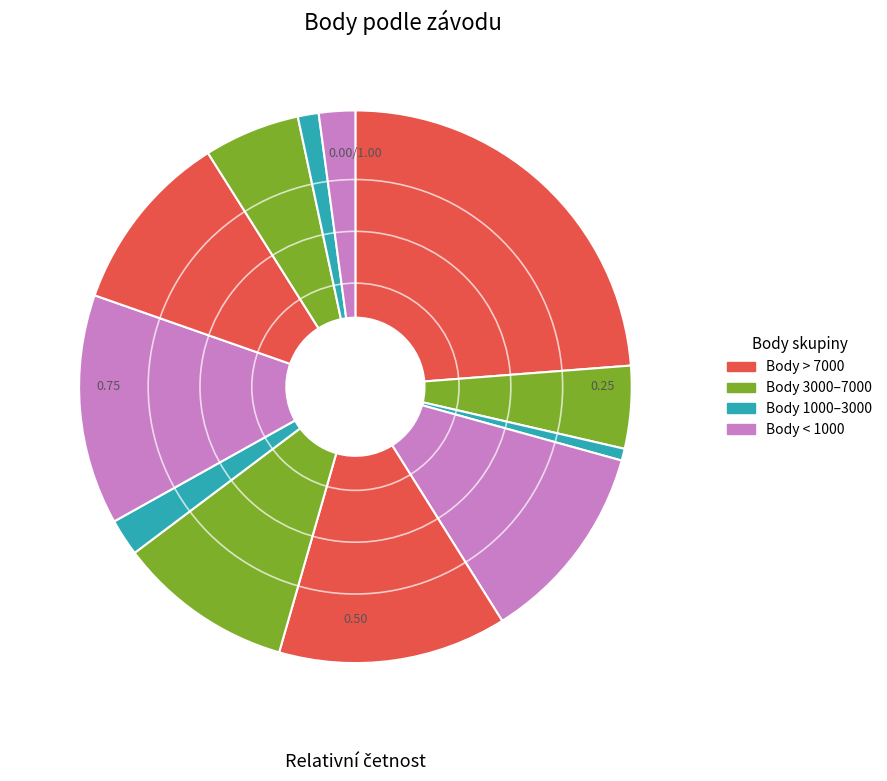

How many segments does this pie chart have?

12